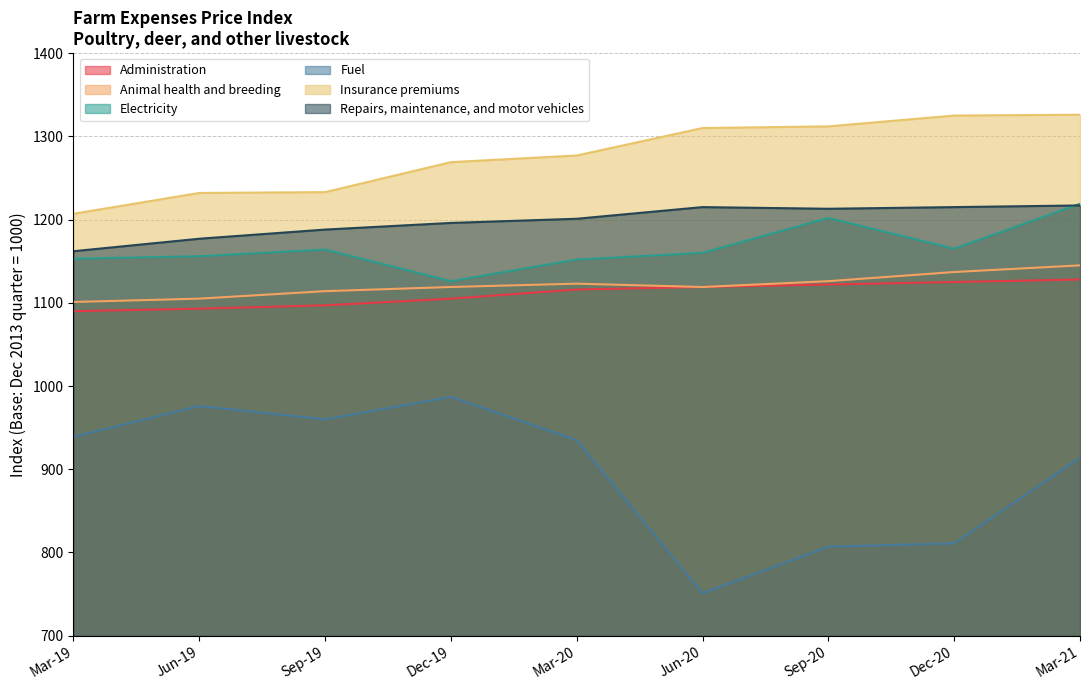

What is the label of the 7th point from the left?

Sep-20